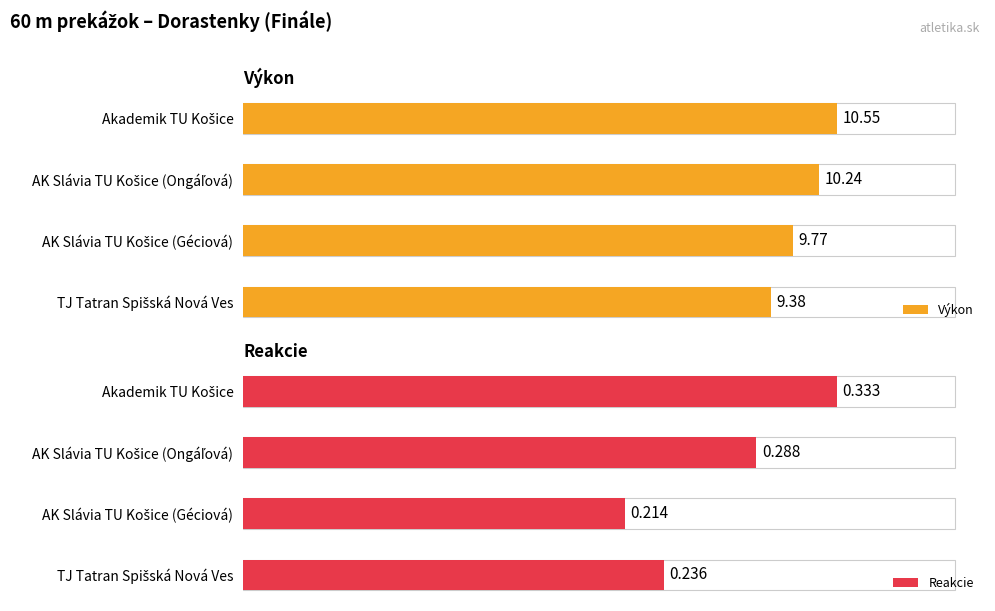

At AK Slávia TU Košice (Ongáľová), list the series in order from largest to smallest.

Výkon, Reakcie